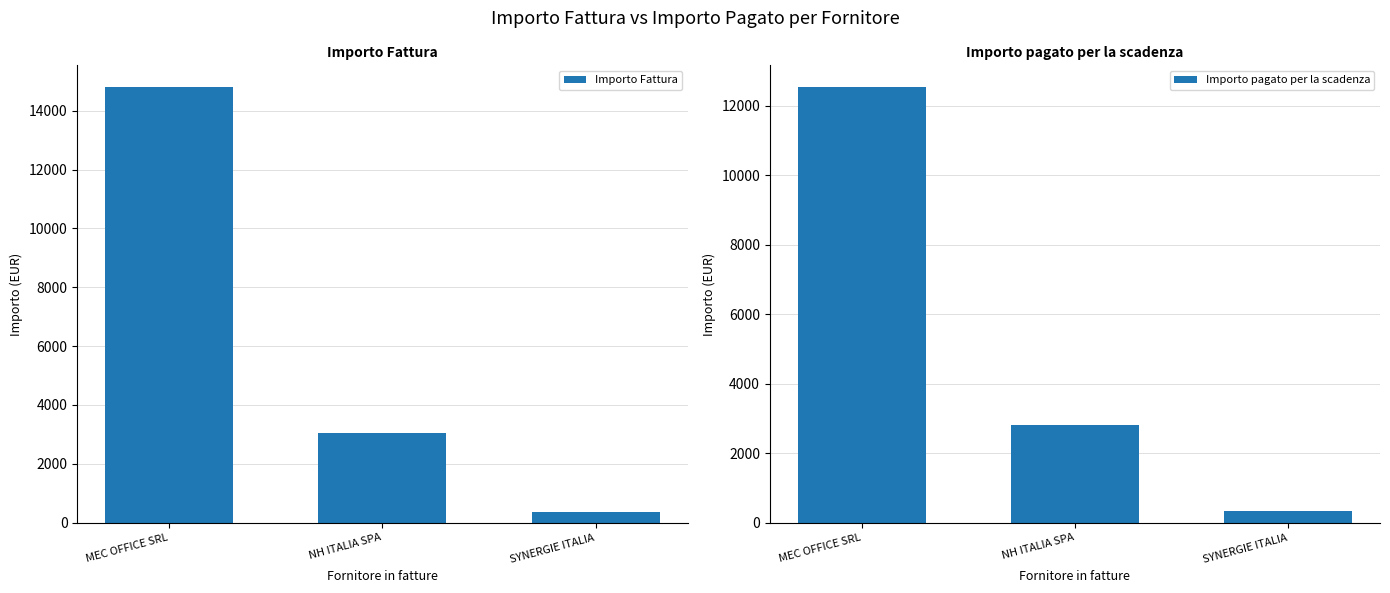

Is the value of Importo pagato per la scadenza at SYNERGIE ITALIA greater than the value of Importo Fattura at SYNERGIE ITALIA?

No